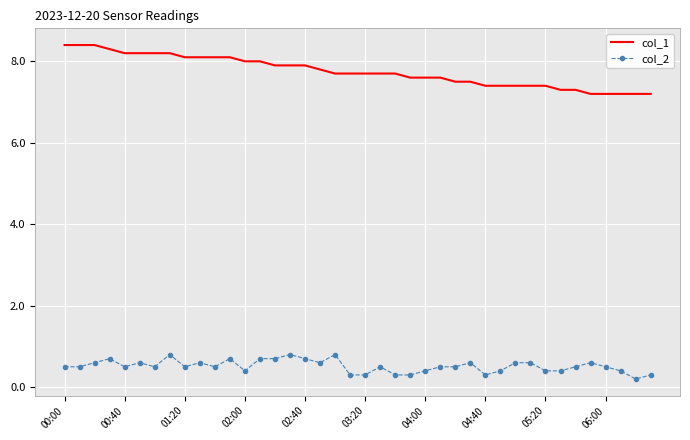

List the series in order of their peak value, lowest first.

col_2, col_1